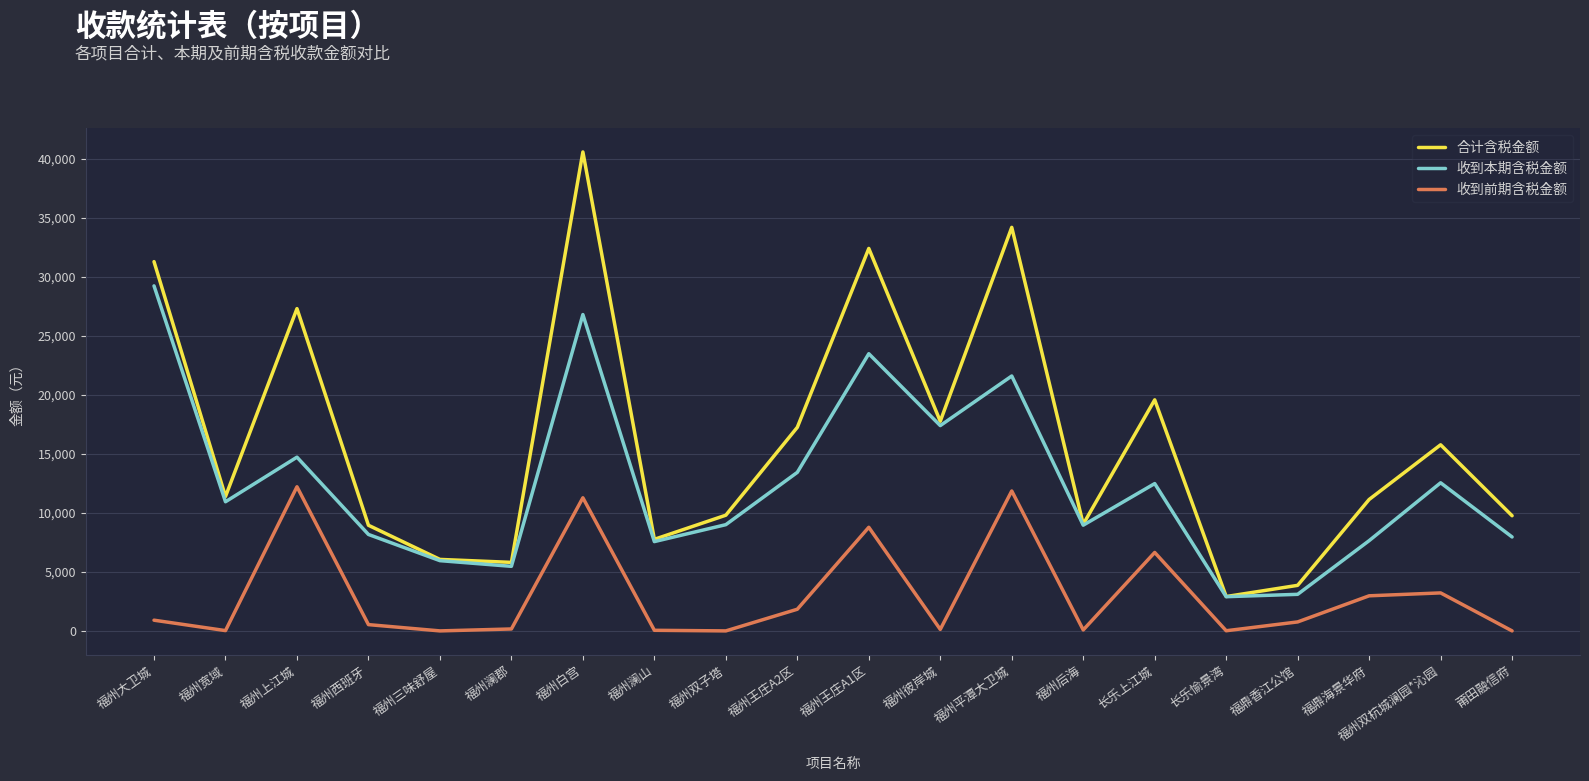

The 合计含税金额 series shows 15440.2 at 福州双子塔. True or false?

False